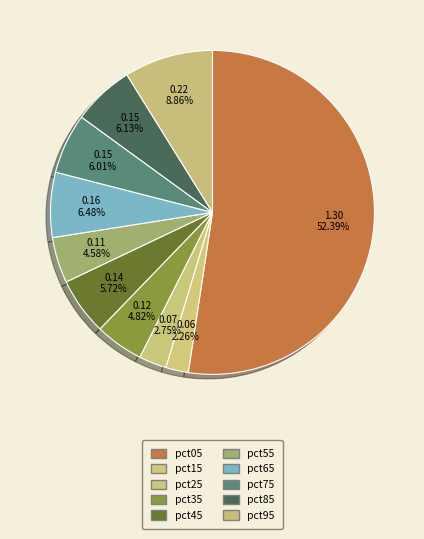

Does pct05 account for over 50% of the chart?

Yes